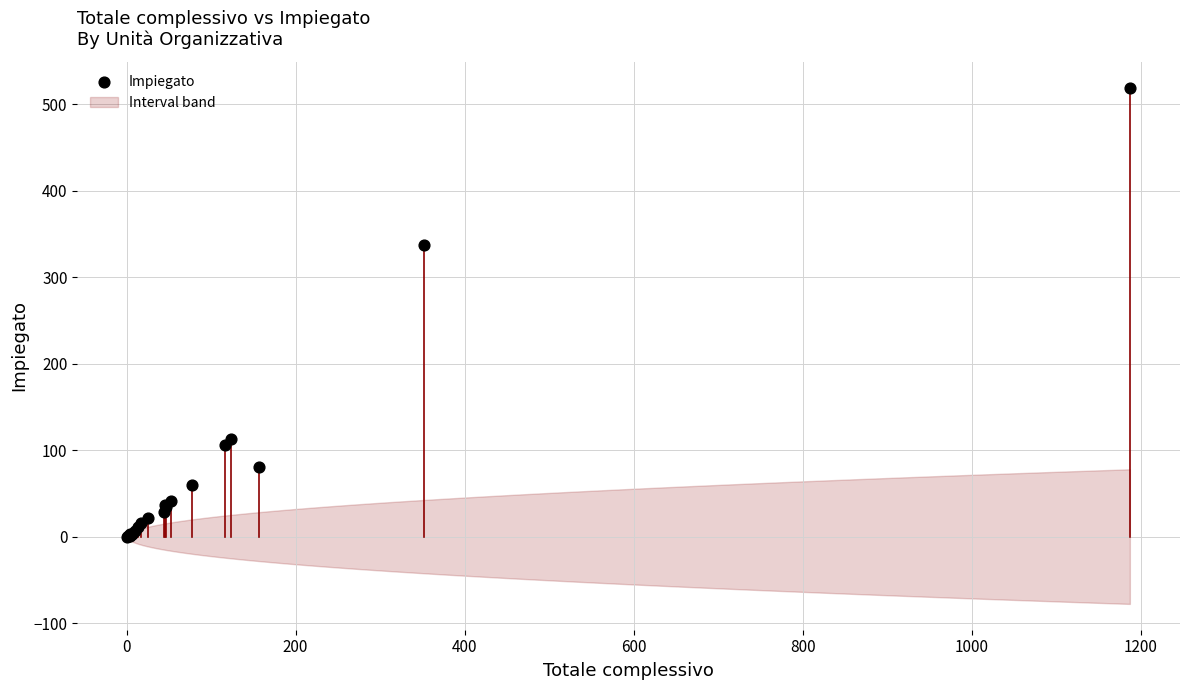

What Y value in the scatter plot is closest to 259?

337